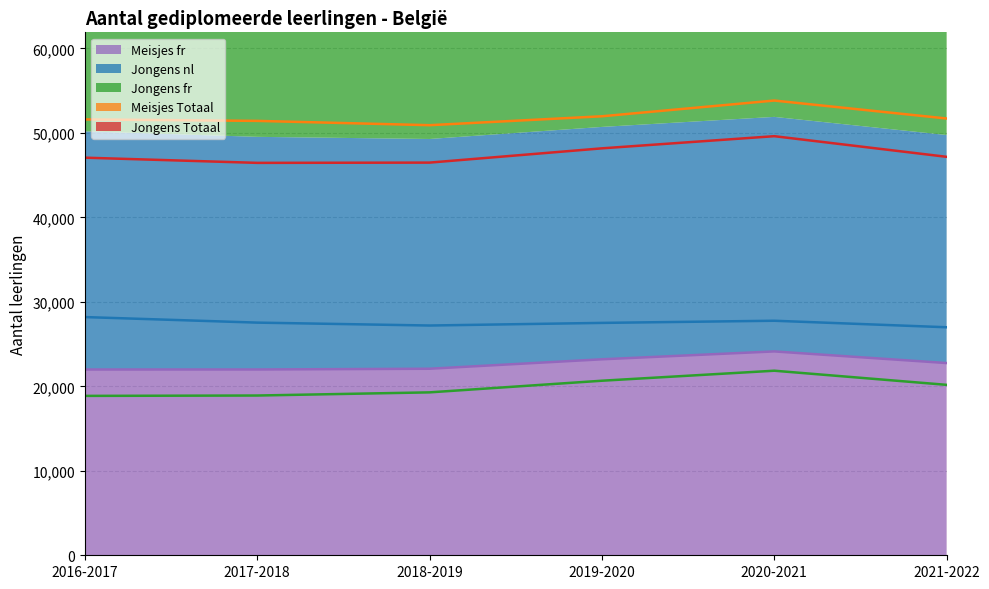

True or false: Meisjes Totaal and Meisjes fr intersect in this chart.

False